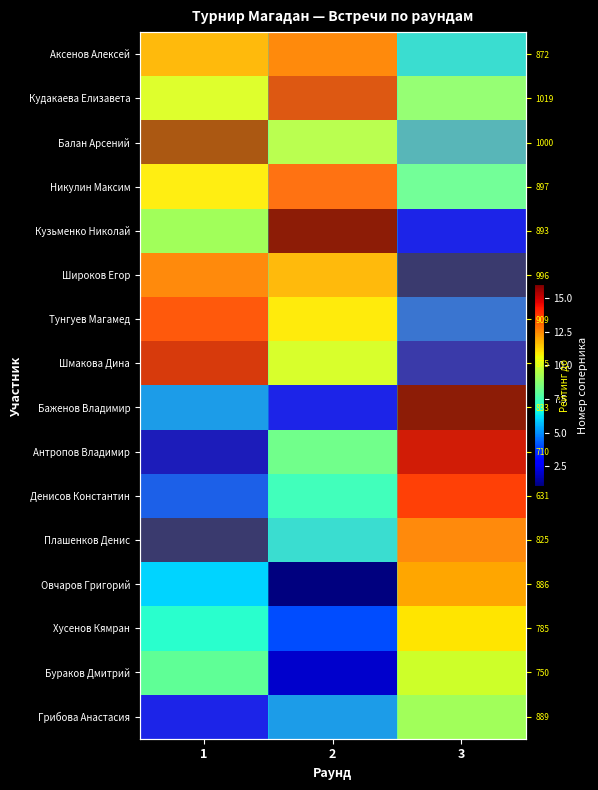

Is it true that Тунгуев Магамед equals 11 at 2?

True